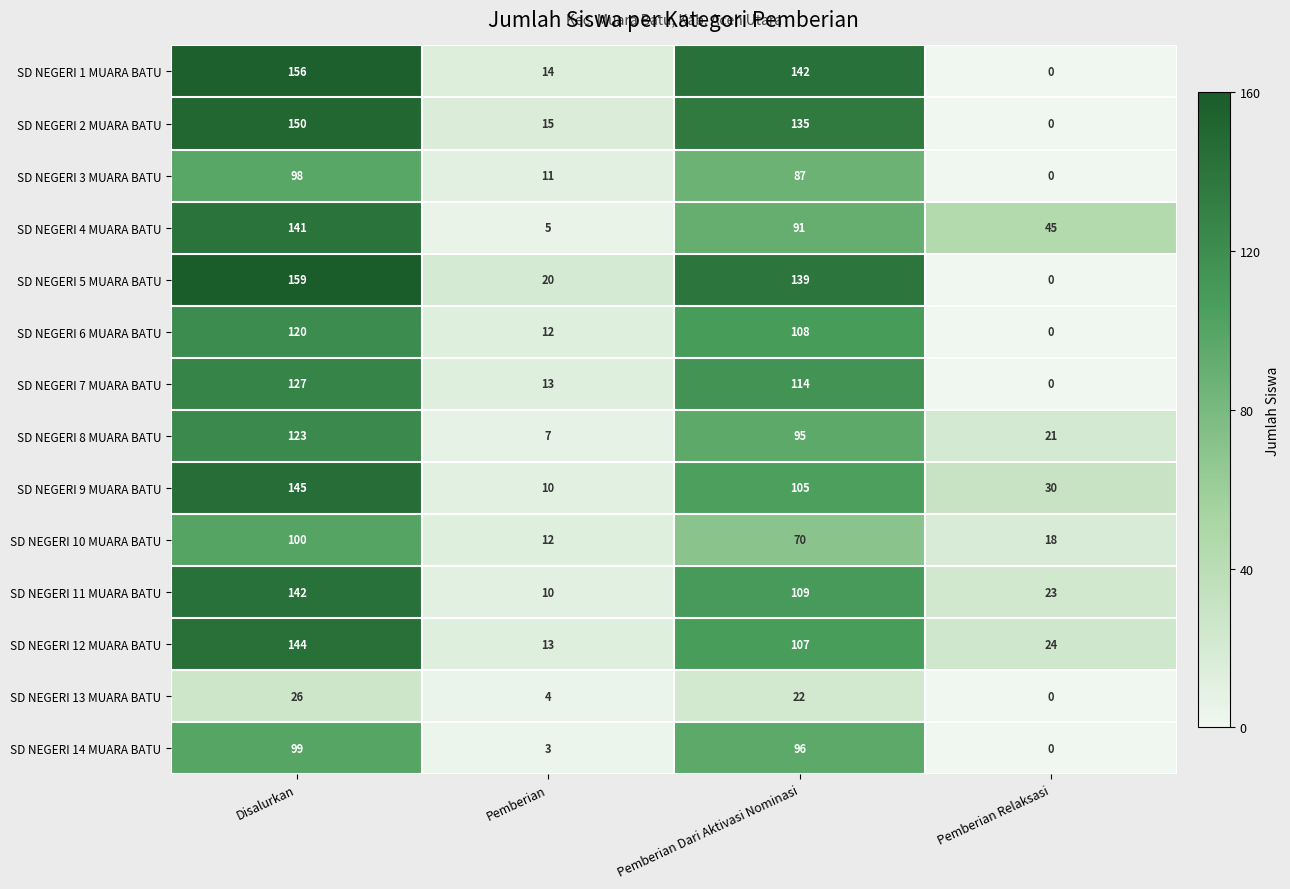

Count the number of categories in the chart.

4